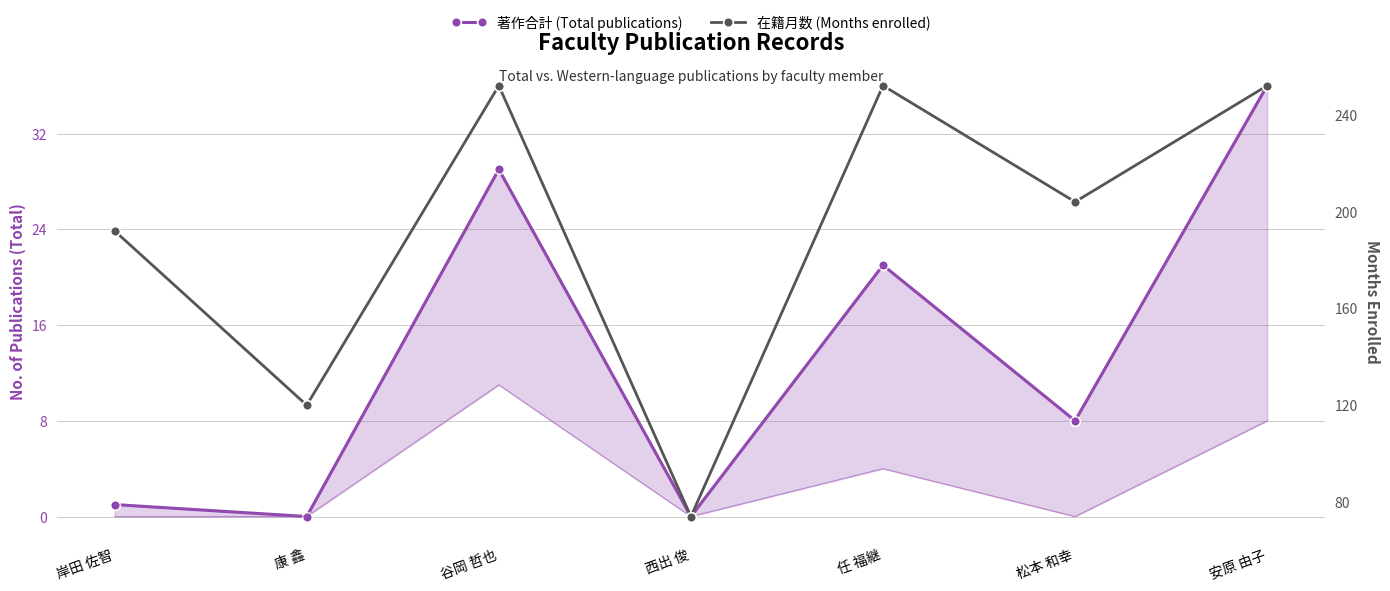

How many interior local peaks does the 著作合計 (Total publications) series have?

2